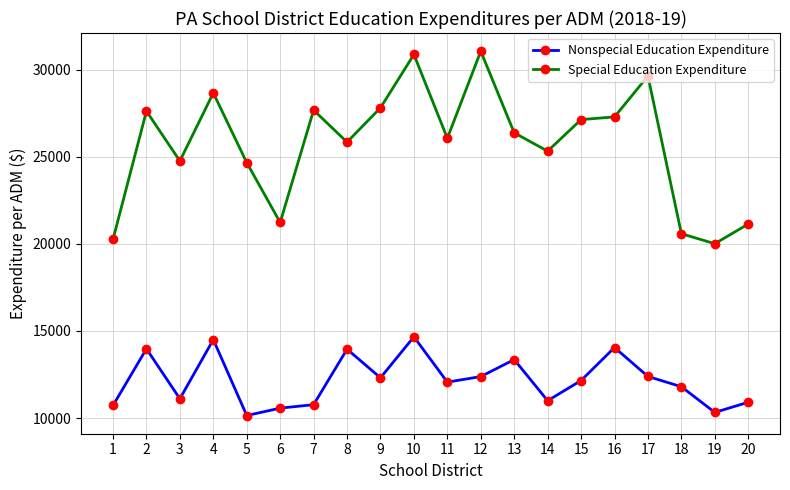

What are all the series names shown in the legend?

Nonspecial Education Expenditure, Special Education Expenditure